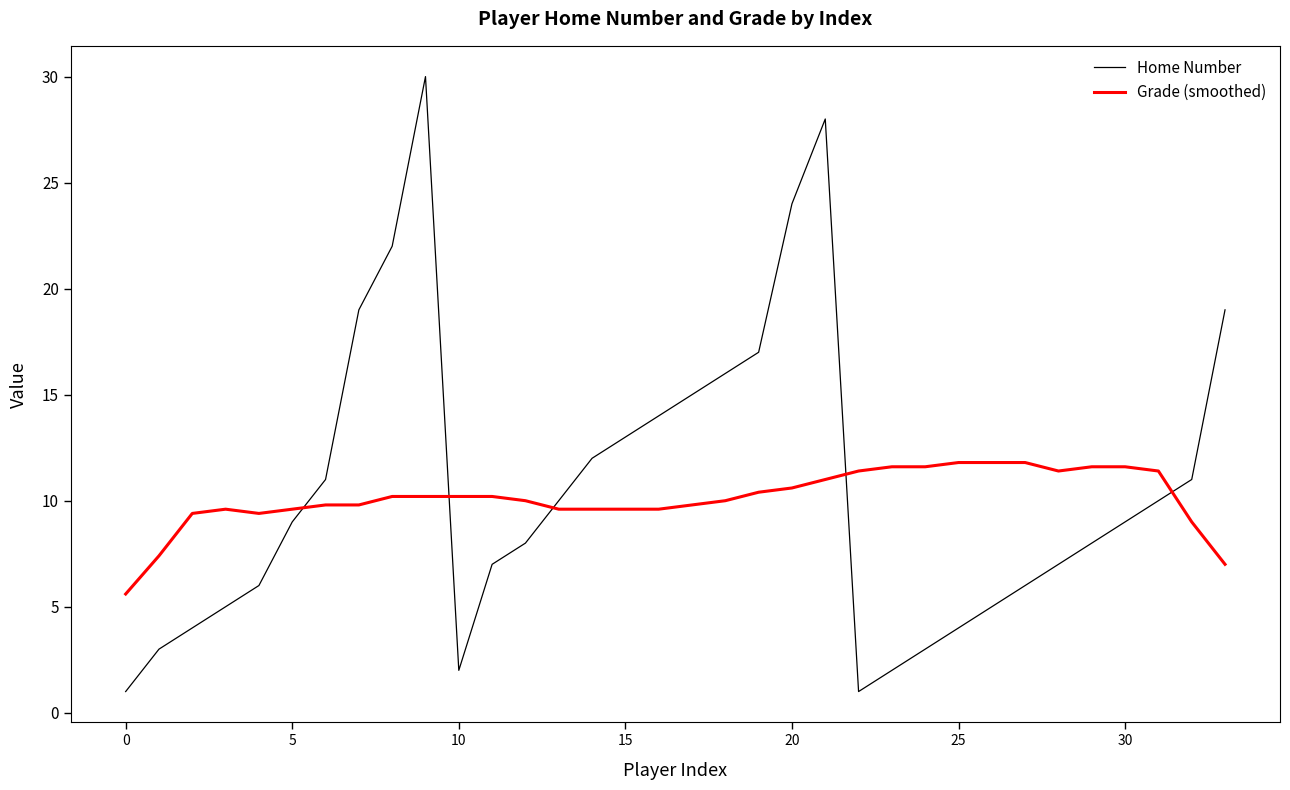

Which series has the widest spread of values?

Home Number